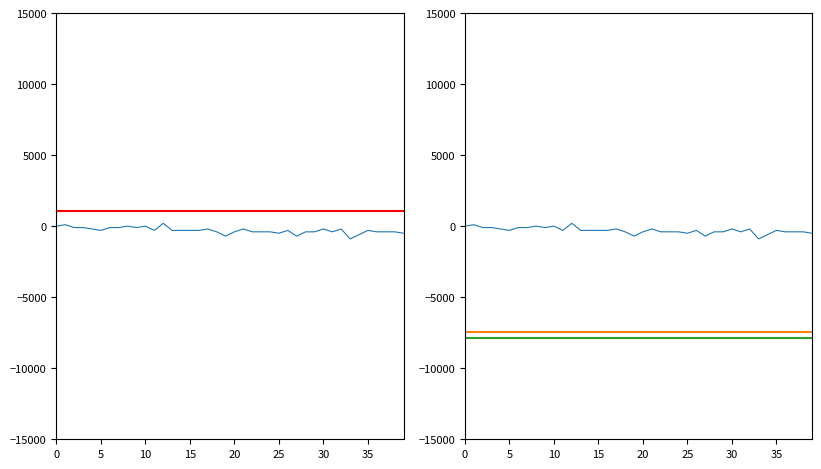

How many points are higher than both their immediate neighbors (excluding endpoints)?

10